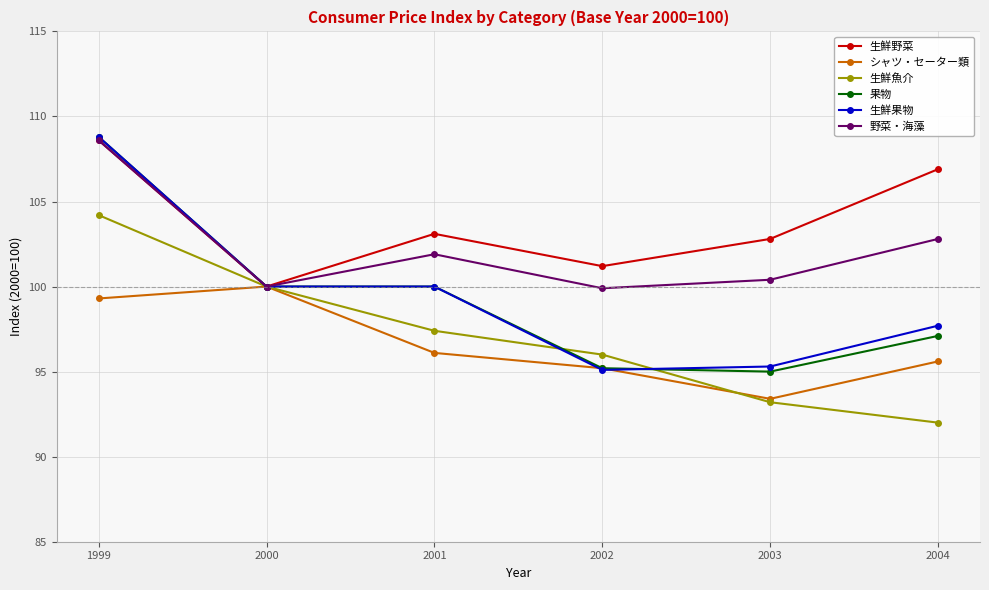

Is this an area chart (filled region under the line)?

No